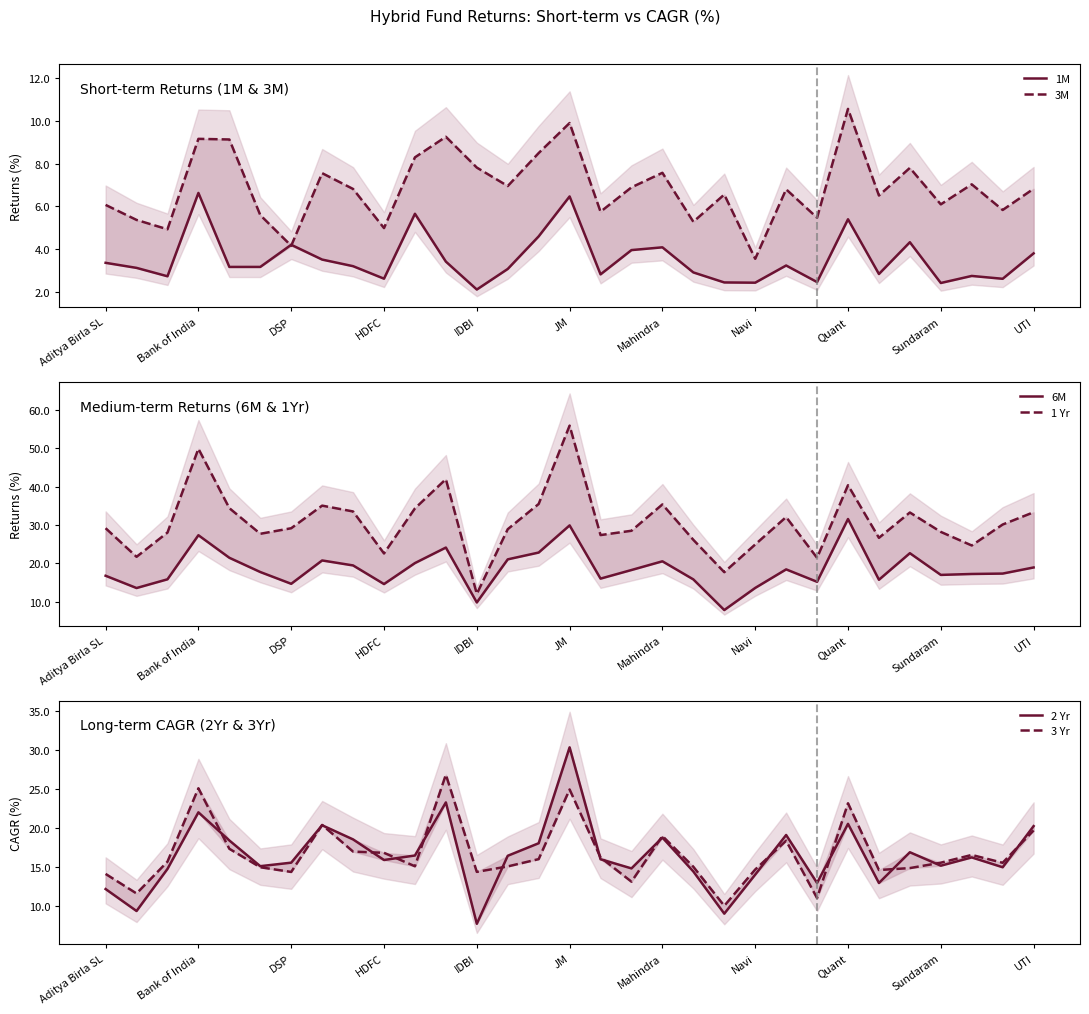

How many values in the 3 Yr series are below 15?

10